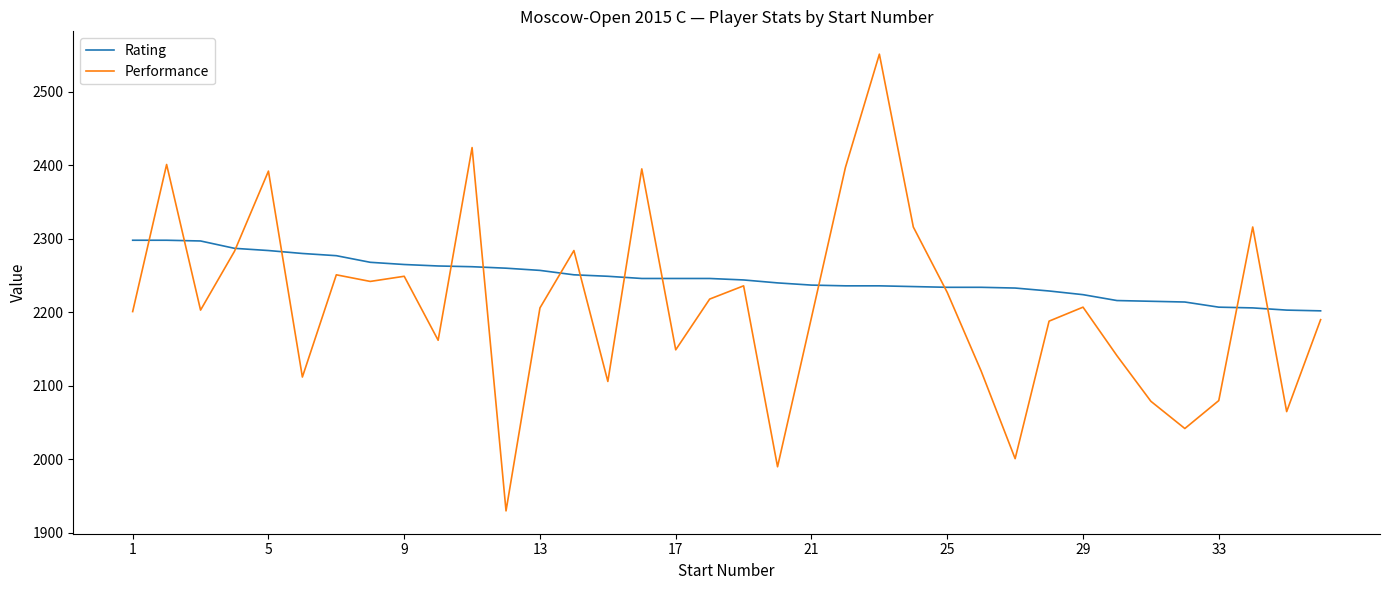

What is the average value of the Rating series?

2247